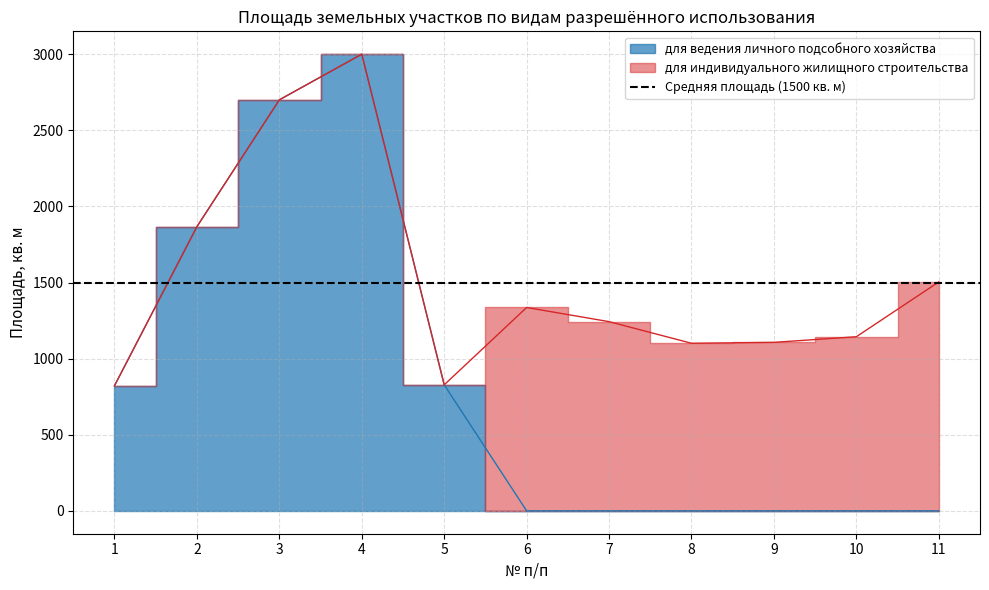

Rank the categories by value from highest to lowest.

4, 3, 2, 5, 1, 6, 7, 8, 9, 10, 11